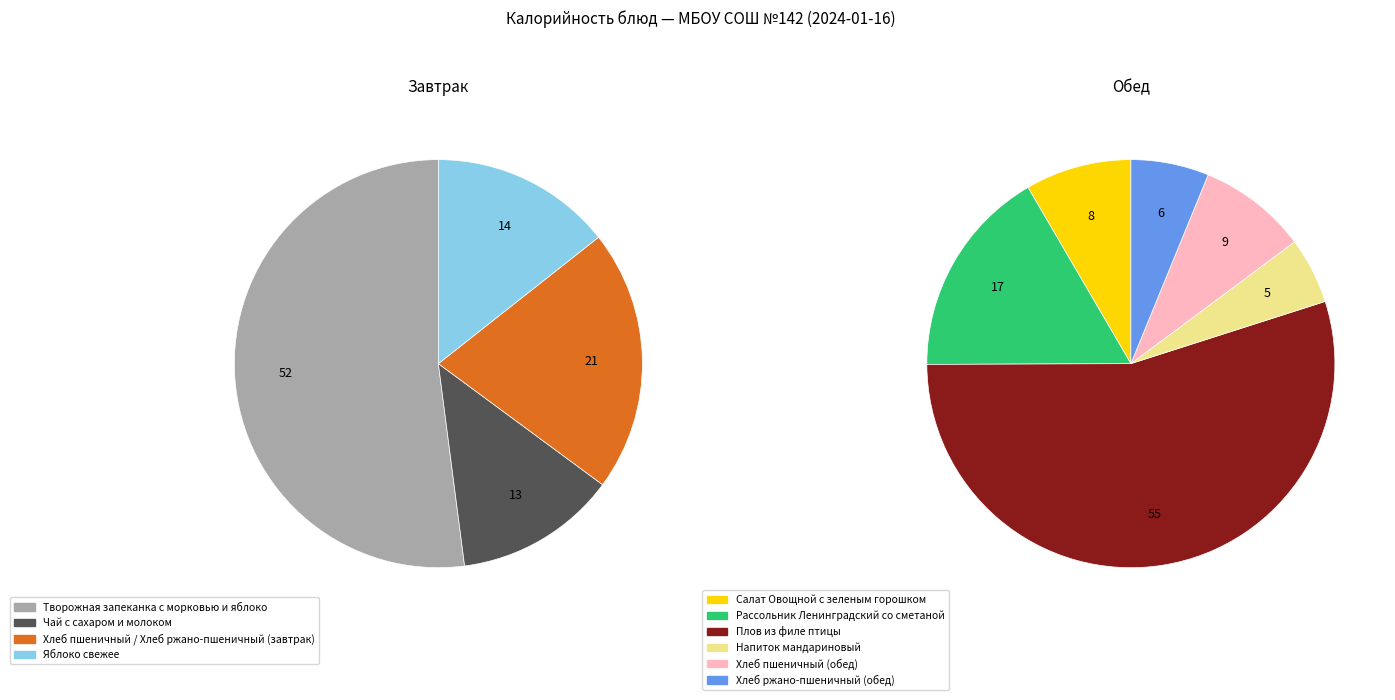

What is the largest slice in the pie chart?

Плов из филе птицы